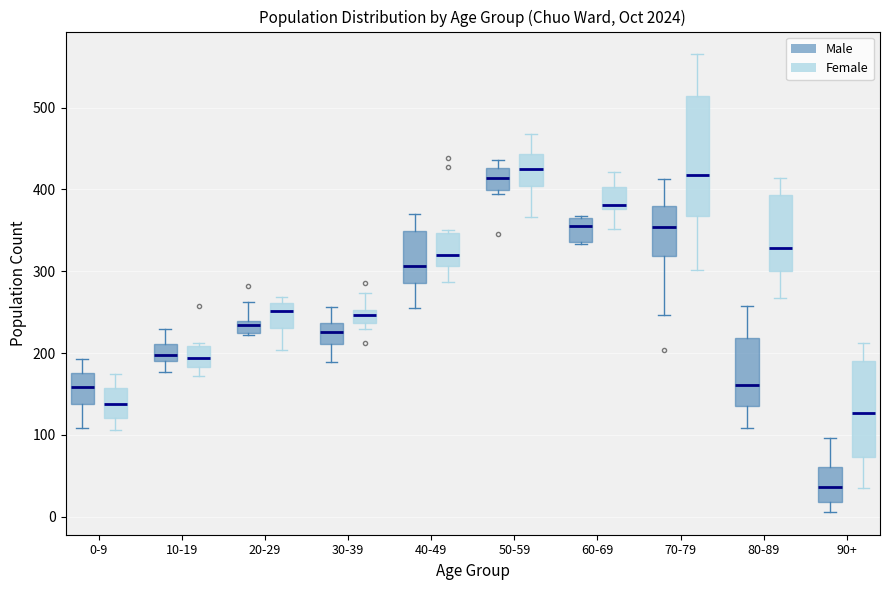

Reading left to right, read every box against the y-axis: the position of its median line, the range the box covers, and the ends of its whiskers. The values are not printed on the chart, so give them approximately, as read against the axis.

0-9 (Male): median 160, box 140 to 180, whiskers 110 to 190
0-9 (Female): median 140, box 120 to 160, whiskers 110 to 170
10-19 (Male): median 200, box 190 to 210, whiskers 180 to 230
10-19 (Female): median 190, box 180 to 210, whiskers 170 to 210 (just above the box's upper edge)
20-29 (Male): median 230, box 220 to 240, whiskers 220 to 260
20-29 (Female): median 250, box 230 to 260, whiskers 200 to 270
30-39 (Male): median 230, box 210 to 240, whiskers 190 to 260
30-39 (Female): median 250 (inside the box), box 240 to 250, whiskers 230 to 270
40-49 (Male): median 310, box 290 to 350, whiskers 260 to 370
40-49 (Female): median 320, box 310 to 350, whiskers 290 to 350 (just above the box's upper edge)
50-59 (Male): median 410, box 400 to 430, whiskers 390 to 440
50-59 (Female): median 430, box 400 to 440, whiskers 370 to 470
60-69 (Male): median 360 (just below the box's upper edge), box 340 to 360, whiskers 330 to 370
60-69 (Female): median 380 (just above the box's lower edge), box 380 to 400, whiskers 350 to 420
70-79 (Male): median 350, box 320 to 380, whiskers 250 to 410
70-79 (Female): median 420, box 370 to 510, whiskers 300 to 570
80-89 (Male): median 160, box 140 to 220, whiskers 110 to 260
80-89 (Female): median 330, box 300 to 390, whiskers 270 to 410
90+ (Male): median 40, box 20 to 60, whiskers 10 to 100
90+ (Female): median 130, box 70 to 190, whiskers 40 to 210